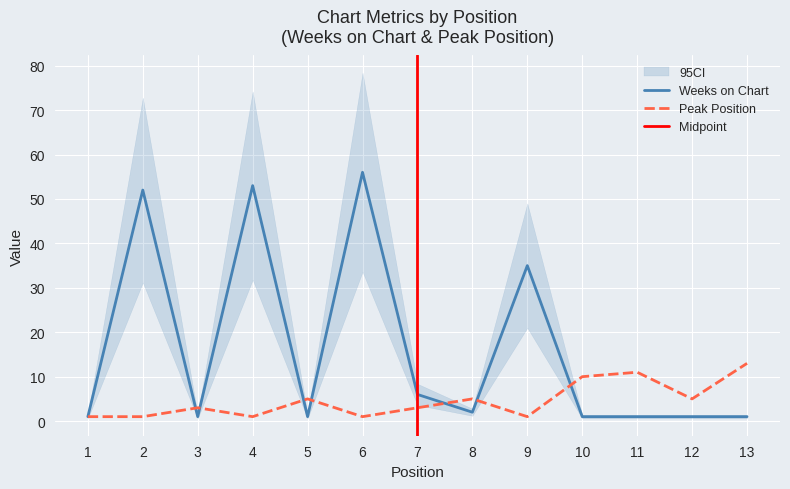

What is the sum of all Peak Position values?

60